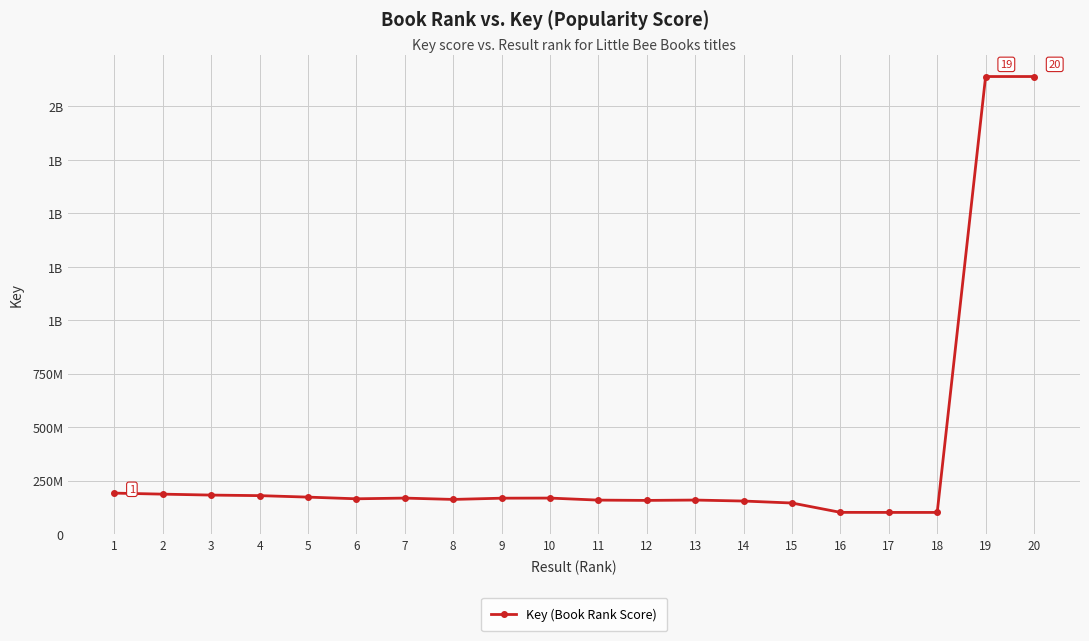

Reading left to right, extract all data points from this chart.

191155471	186337395	181933720	179382862	172439236	164574816	167881823	161622705	167415842	167938198	158423175	157014948	158676881	154078340	144856564	101102924	100862236	100779857	2140073724	2140073977